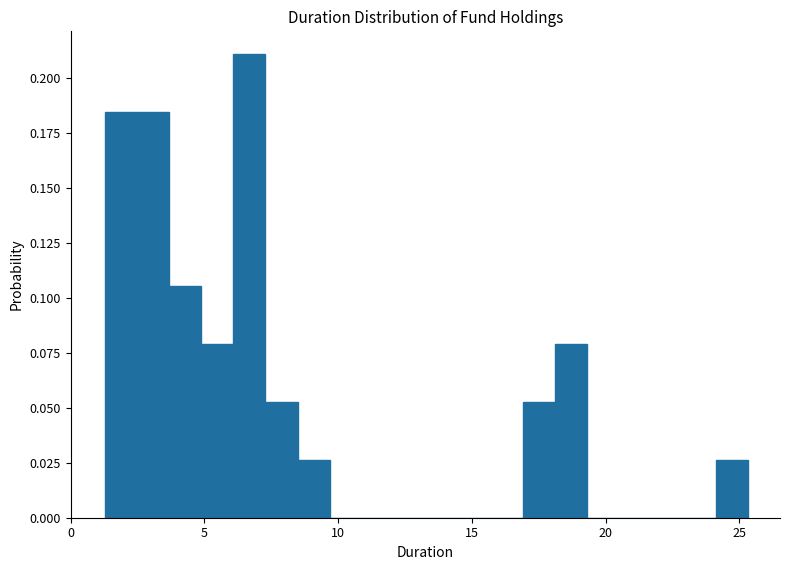

Read against the x-axis, roughly where is the centre of the tallest bar?

6.5